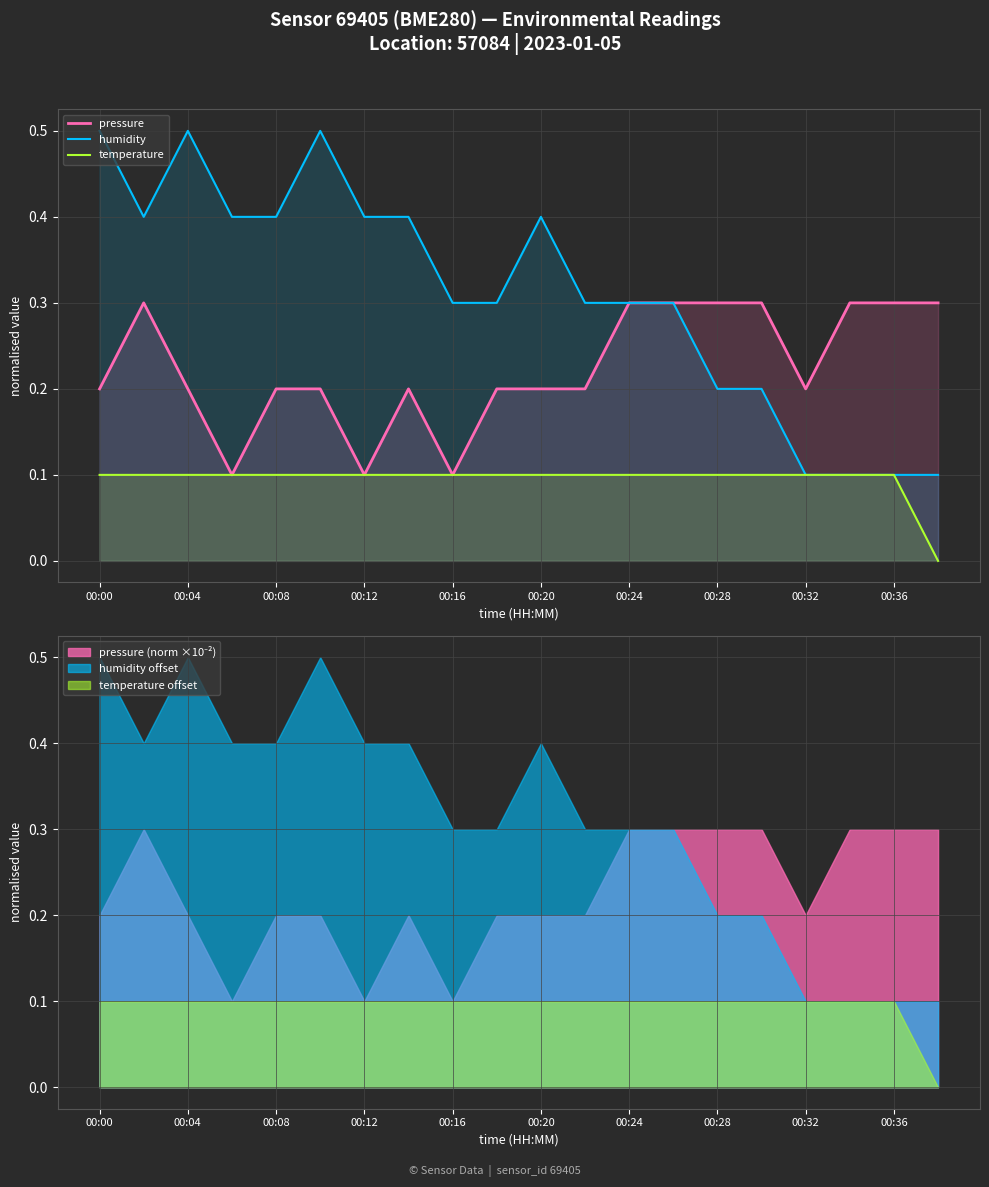

Is it true that temperature equals 0.1 at 00:04?

True